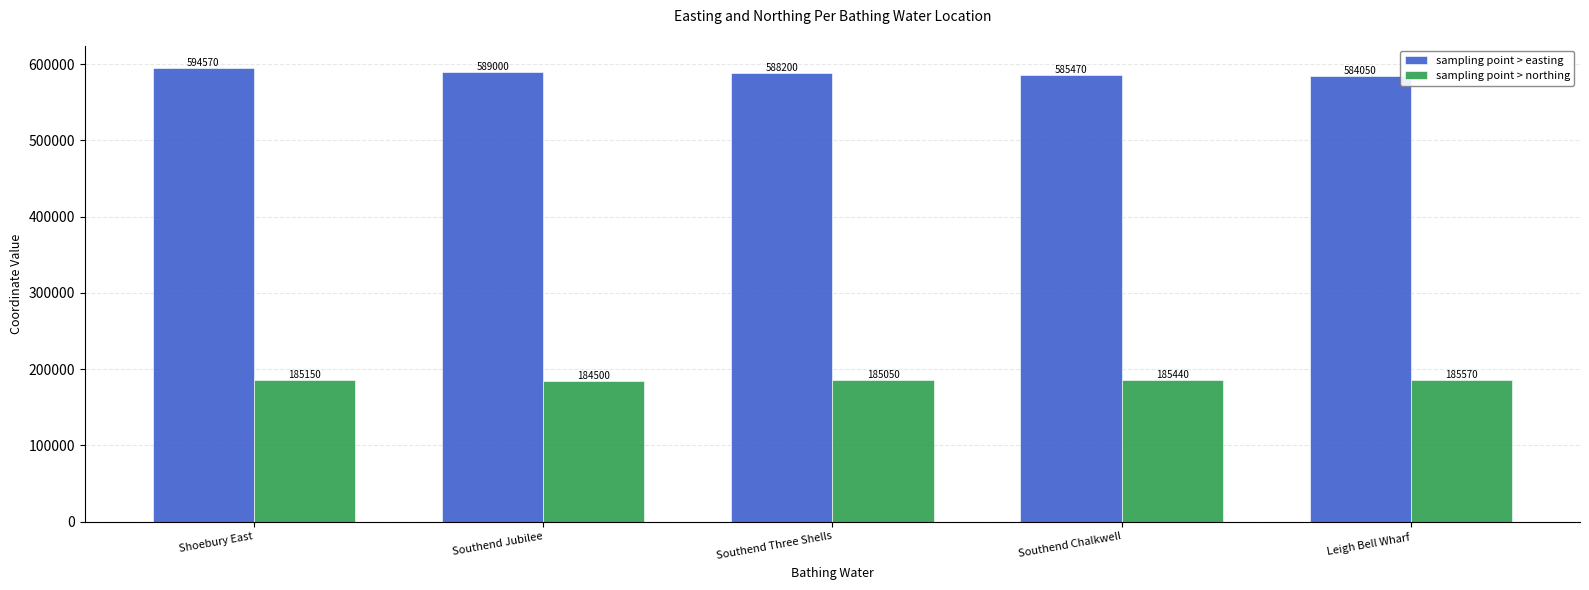

What is the value of the sampling point > easting bar at the 4th from the left?

585470